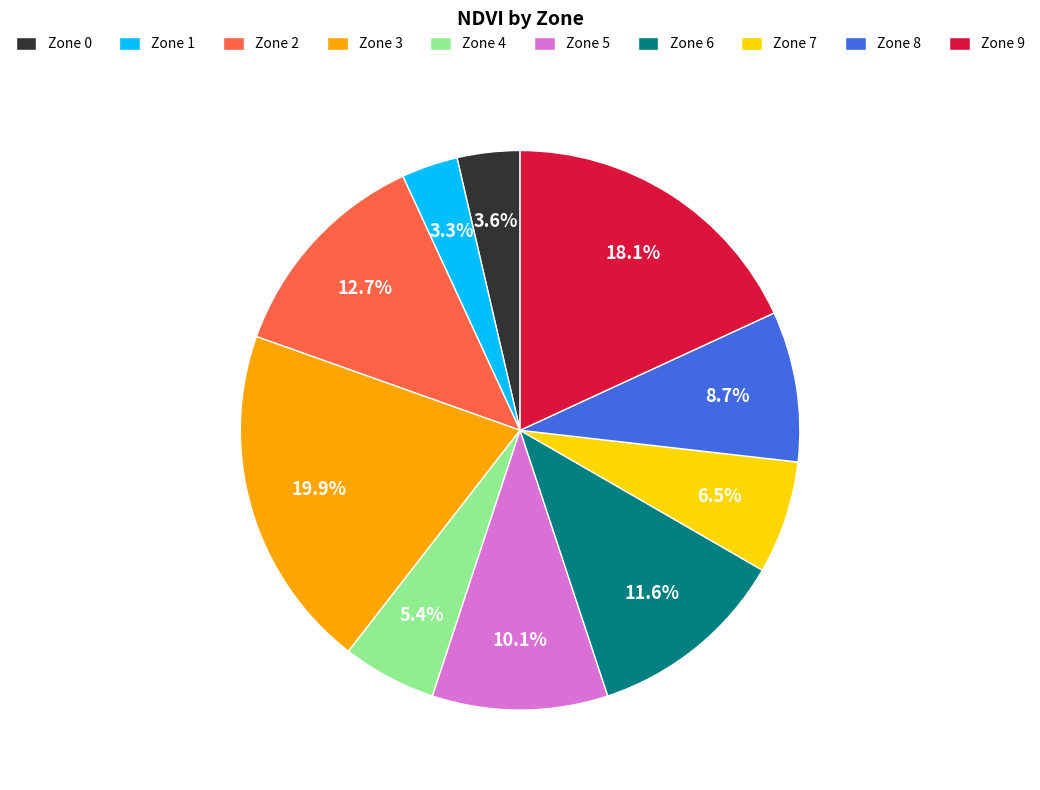

Does any single category account for the majority?

No